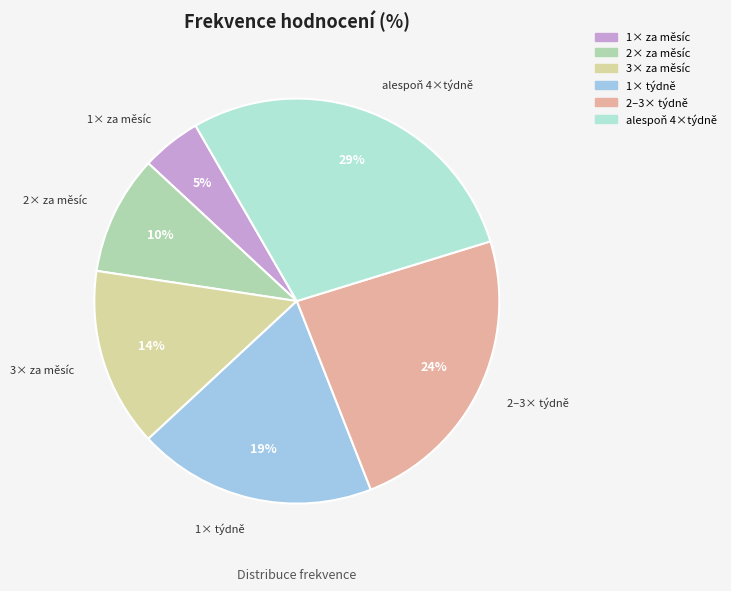

Is the sum of 3× za měsíc and 1× za měsíc greater than half?

No